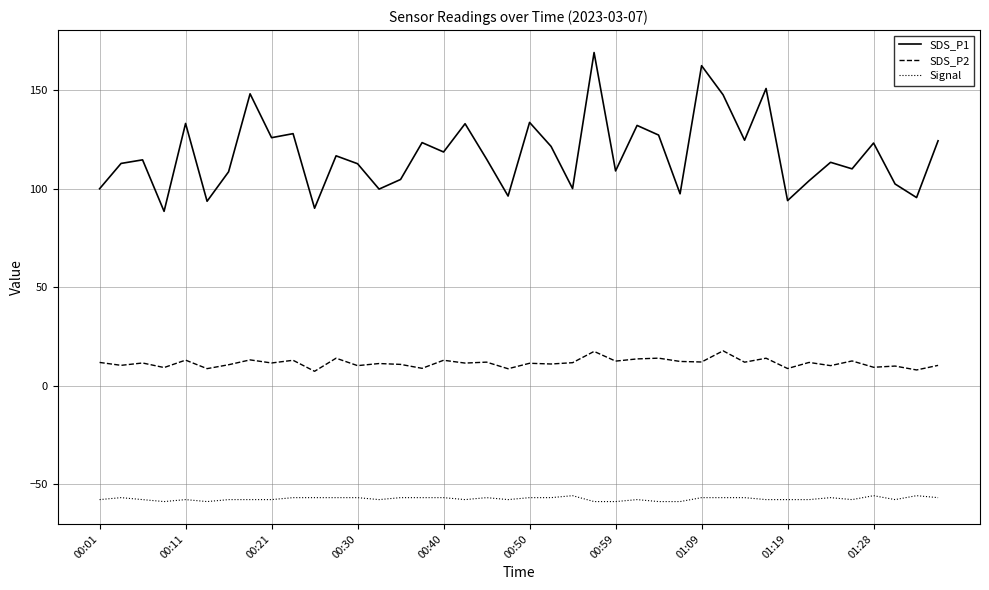

What is the minimum value shown in the chart?

-59.0